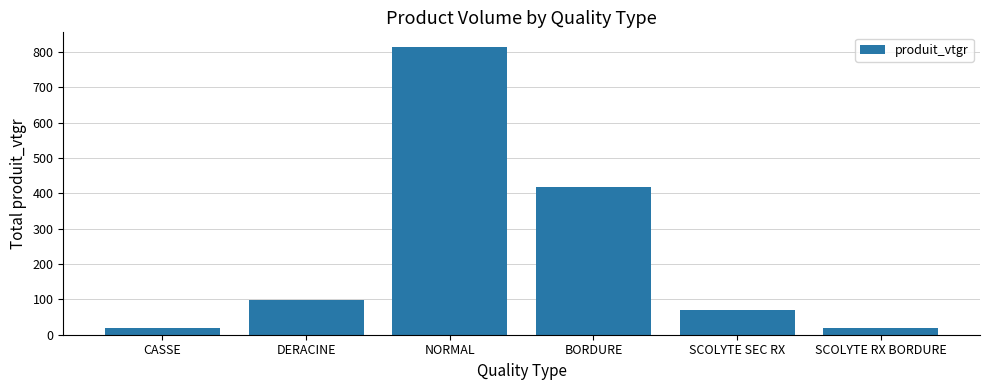

What is the difference between the second highest and minimum values?

400.2